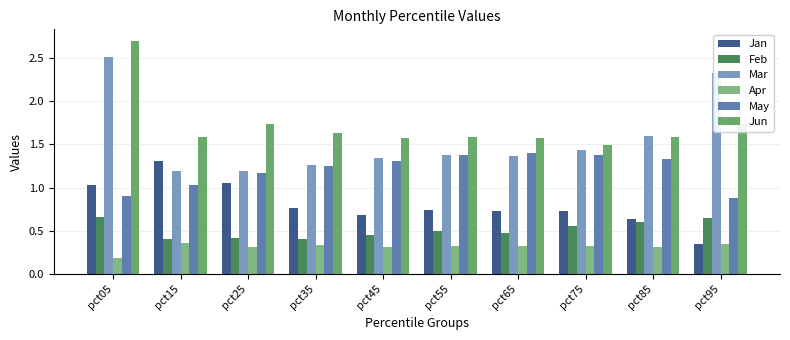

Reading left to right, what are all the values shown in this chart?

Jan: pct05=1.0	pct15=1.3	pct25=1.0	pct35=0.8	pct45=0.7	pct55=0.7	pct65=0.7	pct75=0.7	pct85=0.6	pct95=0.3
Feb: pct05=0.7	pct15=0.4	pct25=0.4	pct35=0.4	pct45=0.4	pct55=0.5	pct65=0.5	pct75=0.6	pct85=0.6	pct95=0.6
Mar: pct05=2.5	pct15=1.2	pct25=1.2	pct35=1.3	pct45=1.3	pct55=1.4	pct65=1.4	pct75=1.4	pct85=1.6	pct95=2.3
Apr: pct05=0.2	pct15=0.4	pct25=0.3	pct35=0.3	pct45=0.3	pct55=0.3	pct65=0.3	pct75=0.3	pct85=0.3	pct95=0.3
May: pct05=0.9	pct15=1.0	pct25=1.2	pct35=1.3	pct45=1.3	pct55=1.4	pct65=1.4	pct75=1.4	pct85=1.3	pct95=0.9
Jun: pct05=2.7	pct15=1.6	pct25=1.7	pct35=1.6	pct45=1.6	pct55=1.6	pct65=1.6	pct75=1.5	pct85=1.6	pct95=1.7